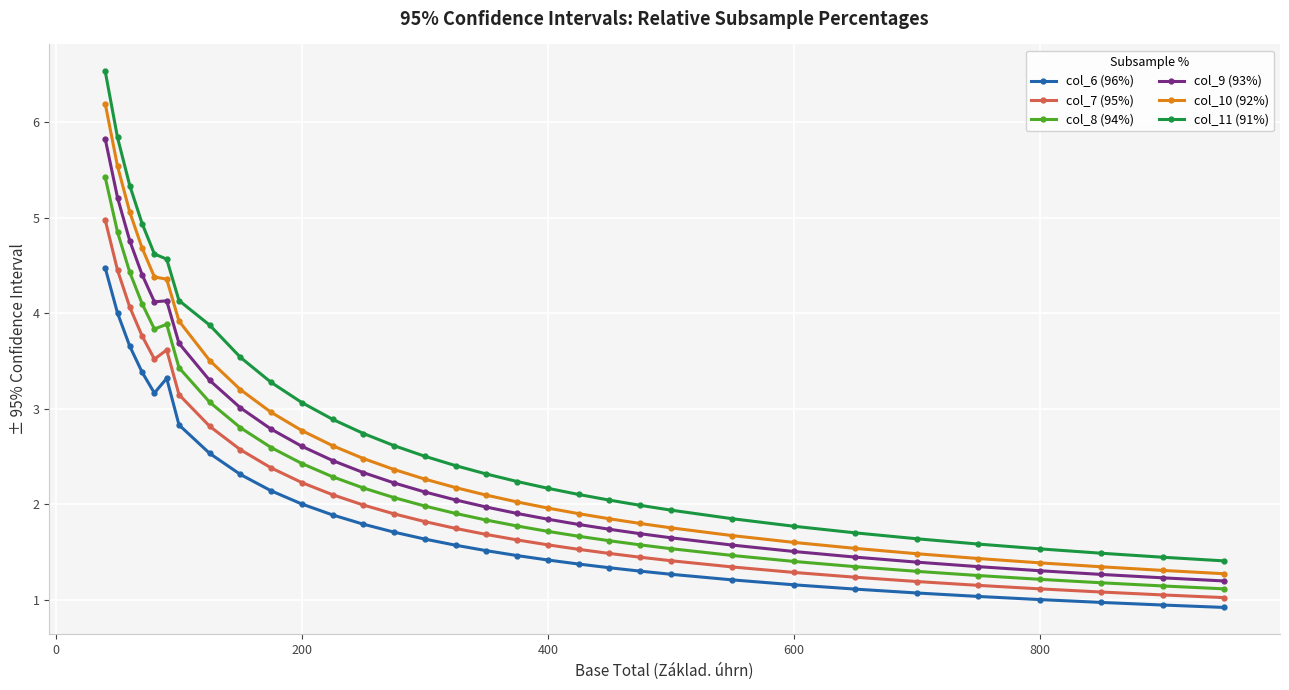

How many categories are shown in the chart?

32